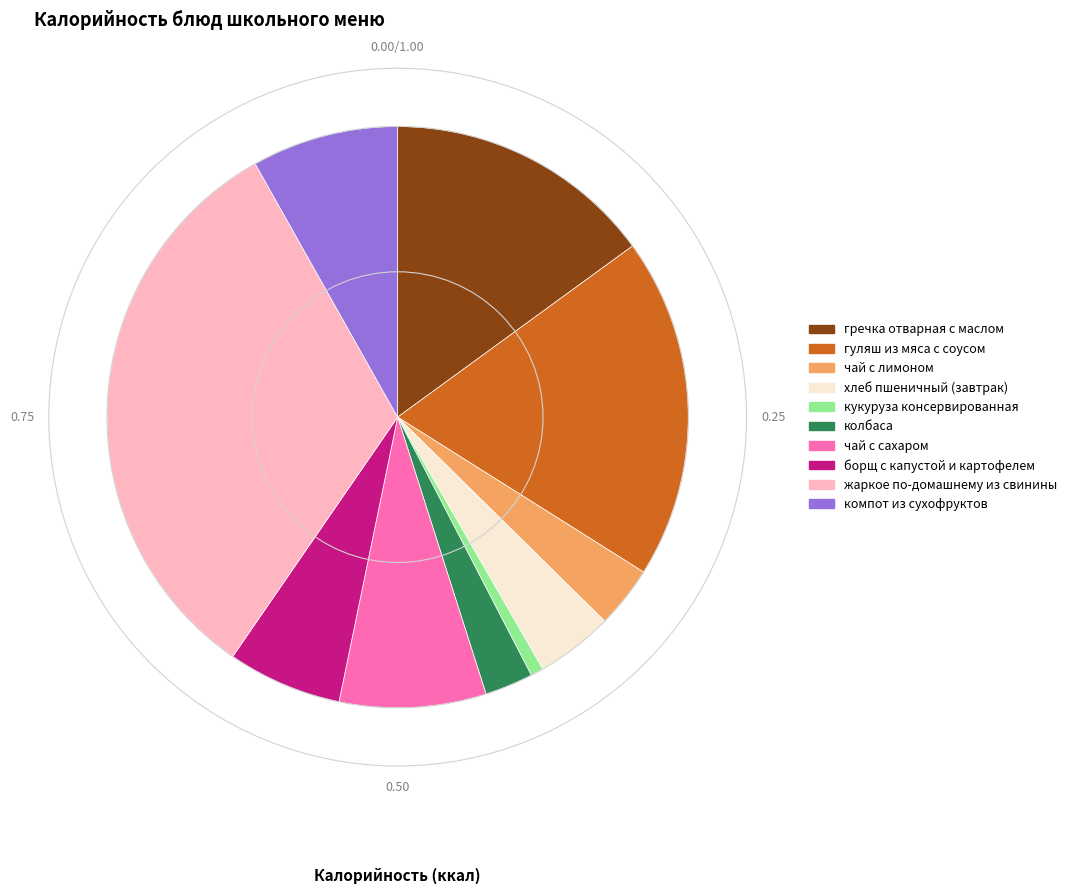

Between кукуруза консервированная and гуляш из мяса с соусом, which is larger?

гуляш из мяса с соусом